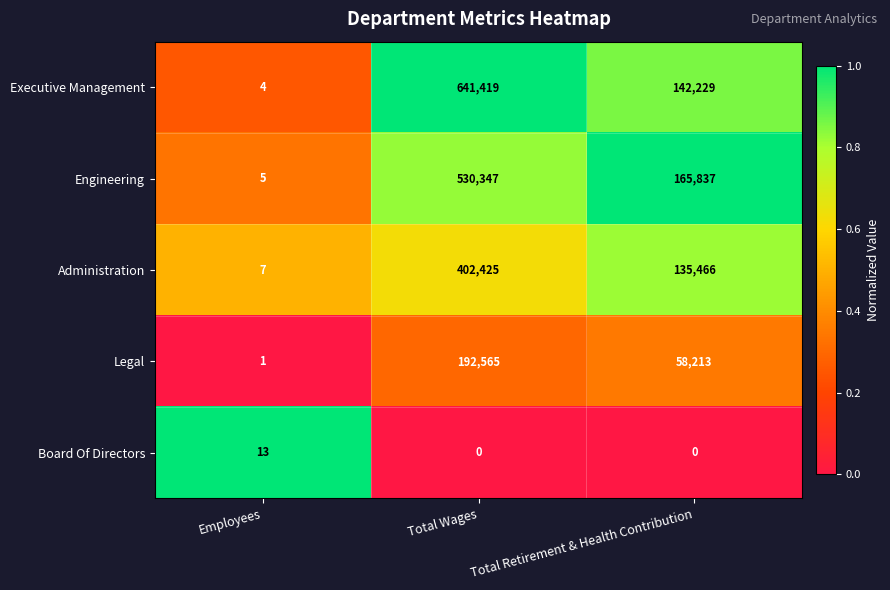

Is it true that Executive Management equals 641419 at Total Wages?

True